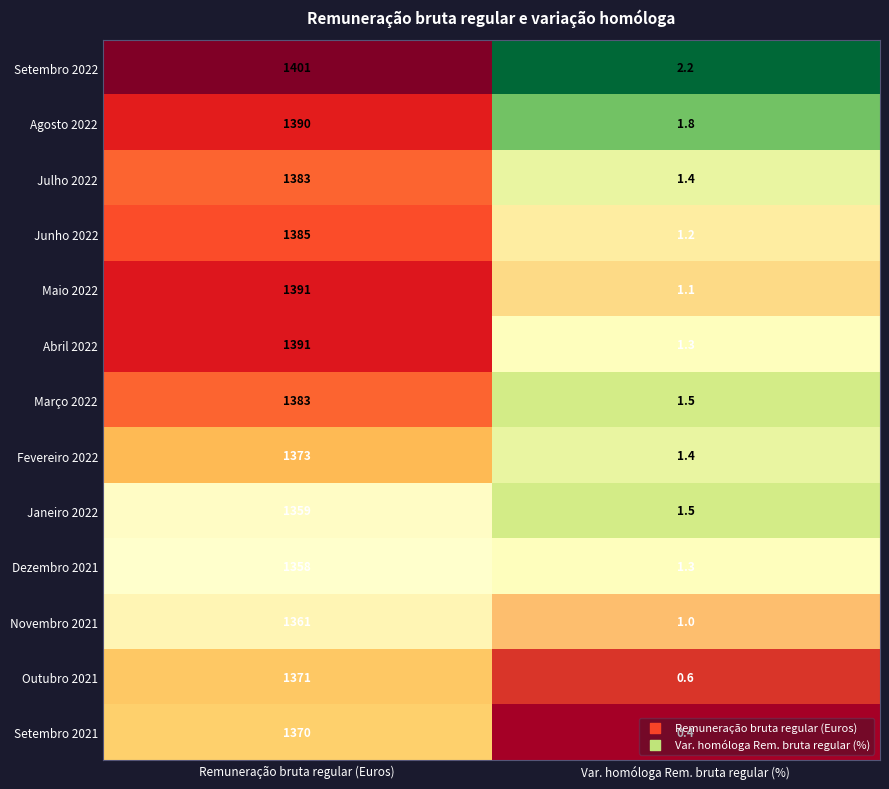

Reading left to right, extract all data points from this chart.

Setembro 2022: 0=1401.0	1=2.2
Agosto 2022: 0=1390.0	1=1.8
Julho 2022: 0=1383.0	1=1.4
Junho 2022: 0=1385.0	1=1.2
Maio 2022: 0=1391.0	1=1.1
Abril 2022: 0=1391.0	1=1.3
Março 2022: 0=1383.0	1=1.5
Fevereiro 2022: 0=1373.0	1=1.4
Janeiro 2022: 0=1359.0	1=1.5
Dezembro 2021: 0=1358.0	1=1.3
Novembro 2021: 0=1361.0	1=1.0
Outubro 2021: 0=1371.0	1=0.6
Setembro 2021: 0=1370.0	1=0.4